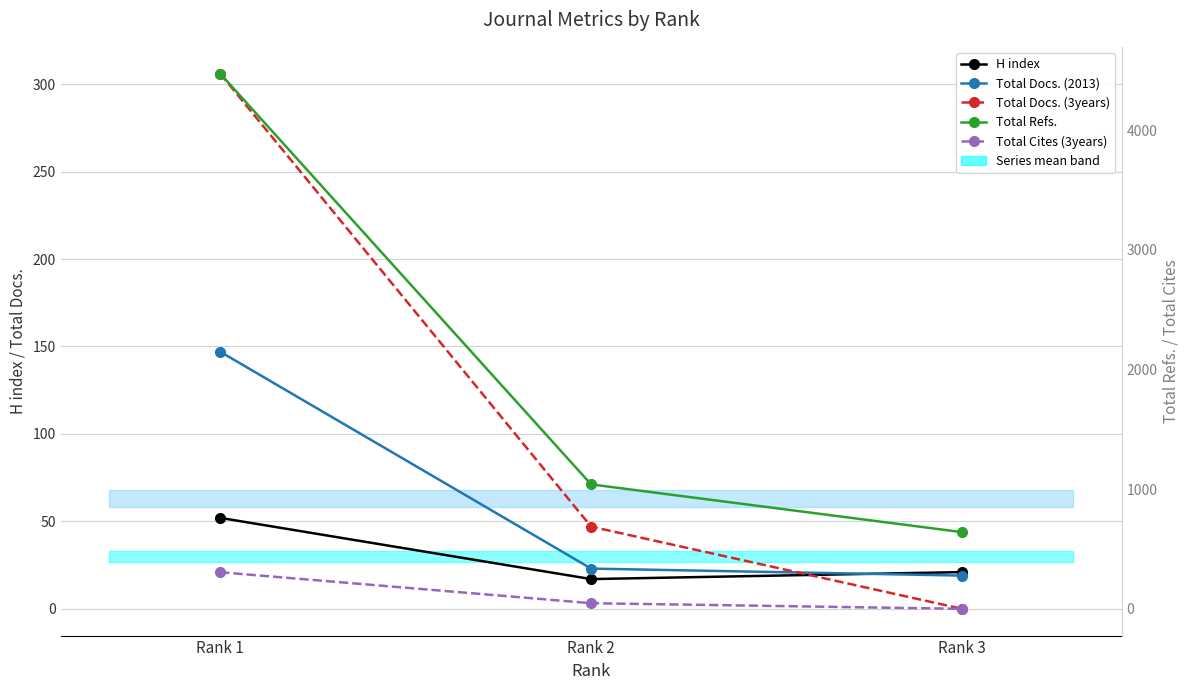

The Total Cites (3years) series shows 194 at Rank 3. True or false?

False